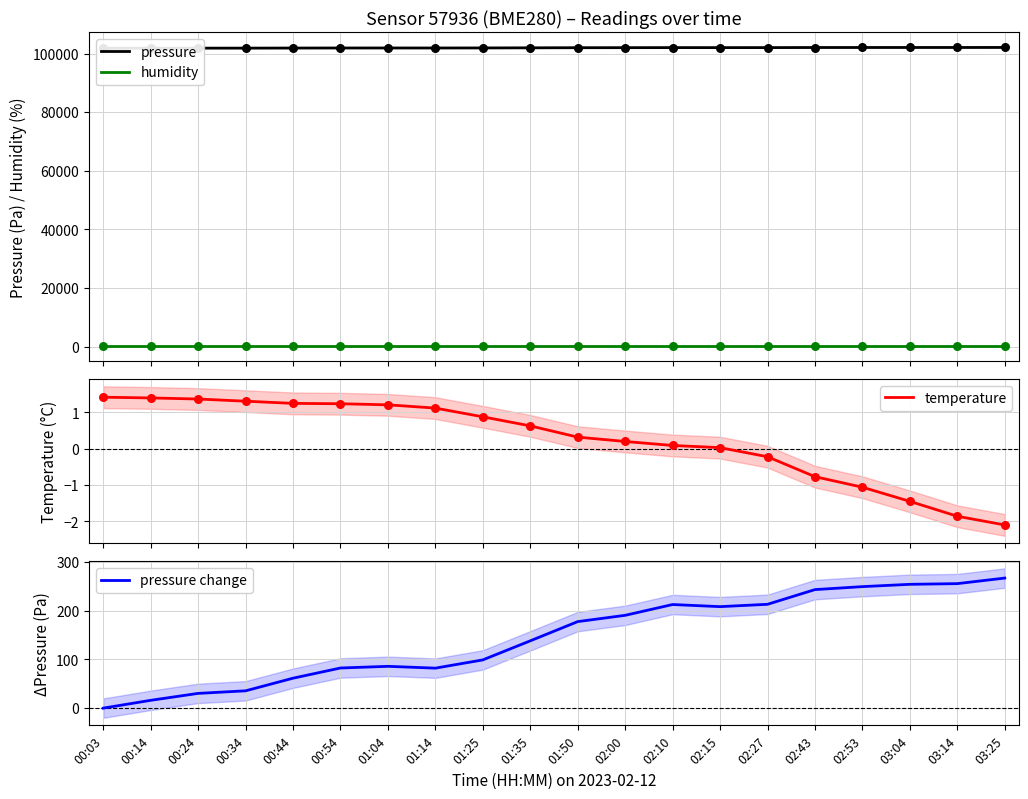

Which series has the largest total across all categories?

pressure